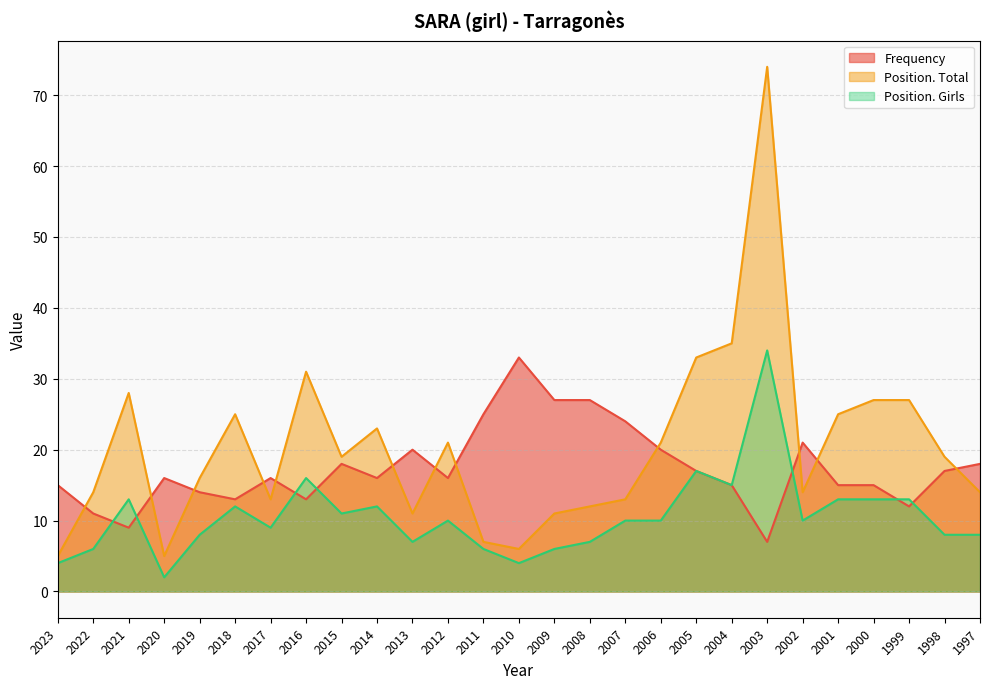

Which series has the widest spread of values?

Position. Total